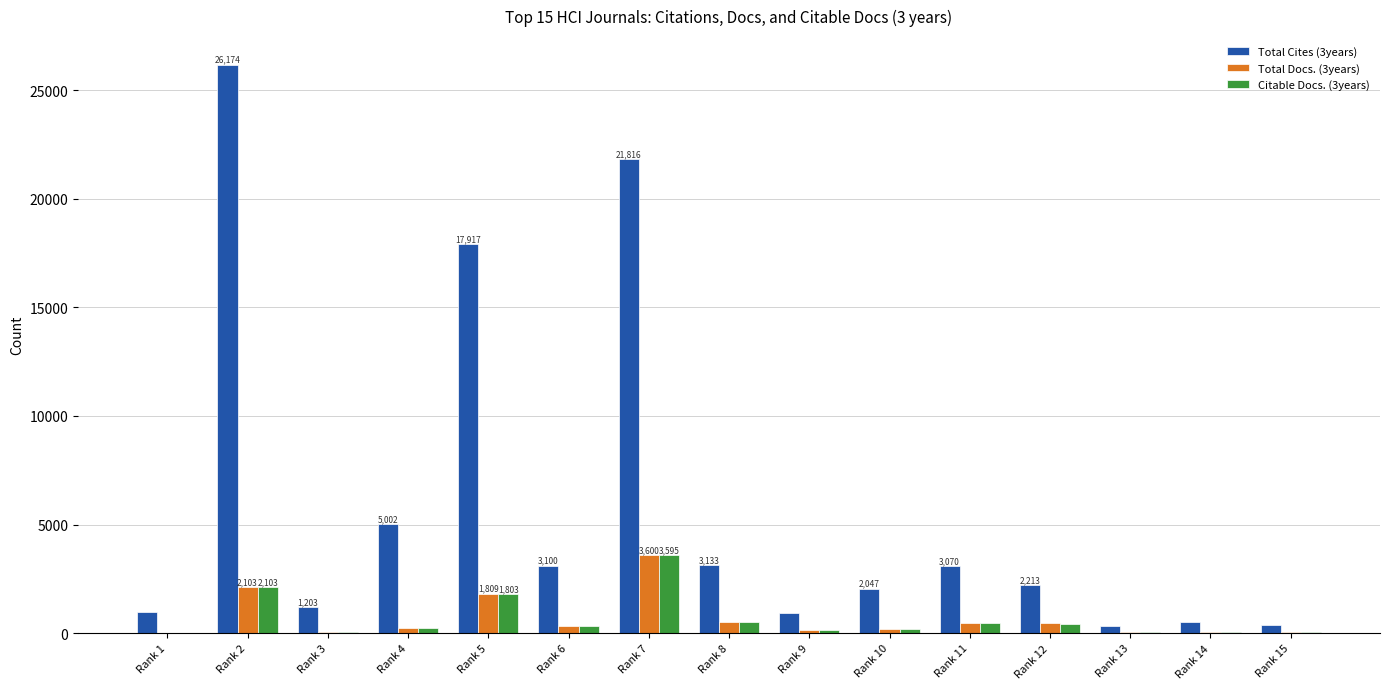

At which category is the sum across all series the highest?

Rank 2